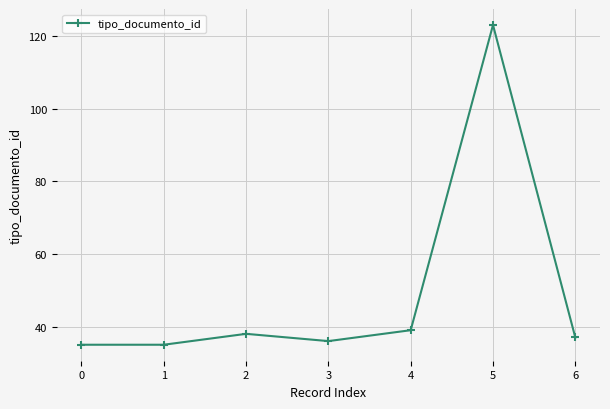

True or false: the data shows 39 at 4.

True